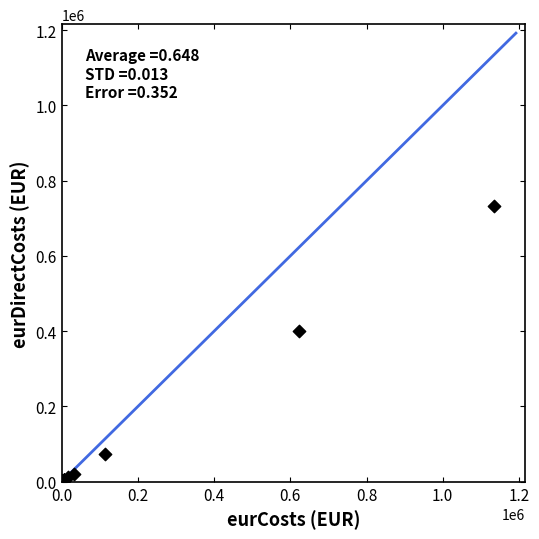

What Y value in the scatter plot is closest to 366343?

401183.1